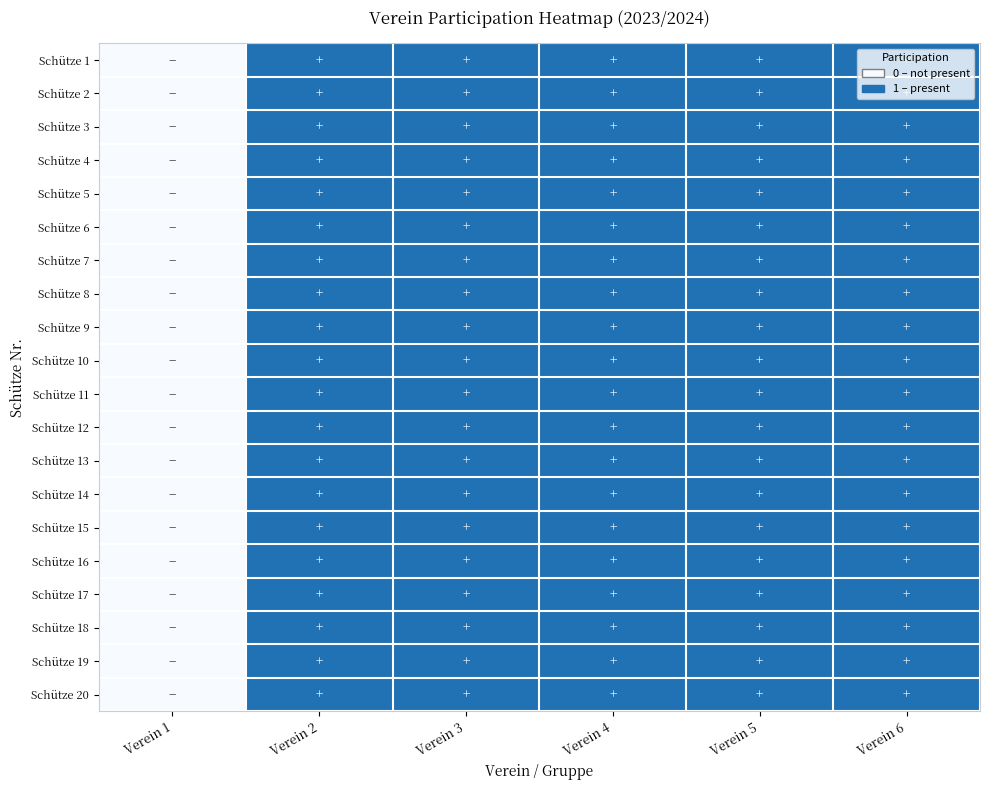

Reading right to left, list all the values displayed in this chart.

Schütze 1: Verein 6=1	Verein 5=1	Verein 4=1	Verein 3=1	Verein 2=1	Verein 1=0
Schütze 2: Verein 6=1	Verein 5=1	Verein 4=1	Verein 3=1	Verein 2=1	Verein 1=0
Schütze 3: Verein 6=1	Verein 5=1	Verein 4=1	Verein 3=1	Verein 2=1	Verein 1=0
Schütze 4: Verein 6=1	Verein 5=1	Verein 4=1	Verein 3=1	Verein 2=1	Verein 1=0
Schütze 5: Verein 6=1	Verein 5=1	Verein 4=1	Verein 3=1	Verein 2=1	Verein 1=0
Schütze 6: Verein 6=1	Verein 5=1	Verein 4=1	Verein 3=1	Verein 2=1	Verein 1=0
Schütze 7: Verein 6=1	Verein 5=1	Verein 4=1	Verein 3=1	Verein 2=1	Verein 1=0
Schütze 8: Verein 6=1	Verein 5=1	Verein 4=1	Verein 3=1	Verein 2=1	Verein 1=0
Schütze 9: Verein 6=1	Verein 5=1	Verein 4=1	Verein 3=1	Verein 2=1	Verein 1=0
Schütze 10: Verein 6=1	Verein 5=1	Verein 4=1	Verein 3=1	Verein 2=1	Verein 1=0
Schütze 11: Verein 6=1	Verein 5=1	Verein 4=1	Verein 3=1	Verein 2=1	Verein 1=0
Schütze 12: Verein 6=1	Verein 5=1	Verein 4=1	Verein 3=1	Verein 2=1	Verein 1=0
Schütze 13: Verein 6=1	Verein 5=1	Verein 4=1	Verein 3=1	Verein 2=1	Verein 1=0
Schütze 14: Verein 6=1	Verein 5=1	Verein 4=1	Verein 3=1	Verein 2=1	Verein 1=0
Schütze 15: Verein 6=1	Verein 5=1	Verein 4=1	Verein 3=1	Verein 2=1	Verein 1=0
Schütze 16: Verein 6=1	Verein 5=1	Verein 4=1	Verein 3=1	Verein 2=1	Verein 1=0
Schütze 17: Verein 6=1	Verein 5=1	Verein 4=1	Verein 3=1	Verein 2=1	Verein 1=0
Schütze 18: Verein 6=1	Verein 5=1	Verein 4=1	Verein 3=1	Verein 2=1	Verein 1=0
Schütze 19: Verein 6=1	Verein 5=1	Verein 4=1	Verein 3=1	Verein 2=1	Verein 1=0
Schütze 20: Verein 6=1	Verein 5=1	Verein 4=1	Verein 3=1	Verein 2=1	Verein 1=0